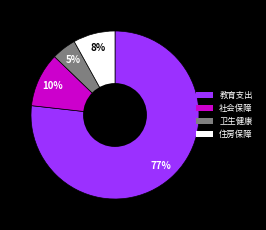

To the nearest percent, what is the difference between the largest and smallest slice percentages?

72%